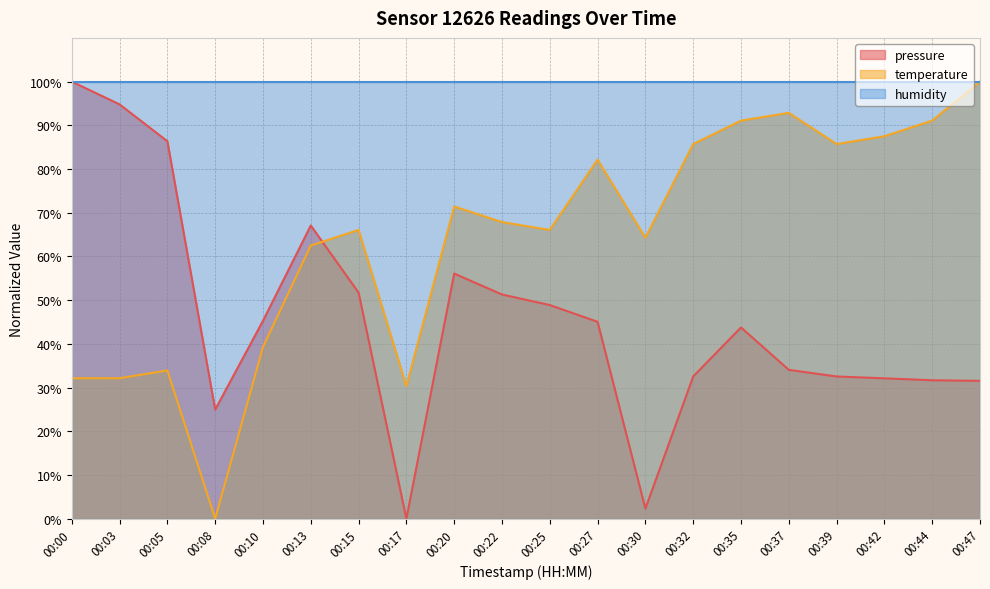

How many data points in pressure are above 45?

10